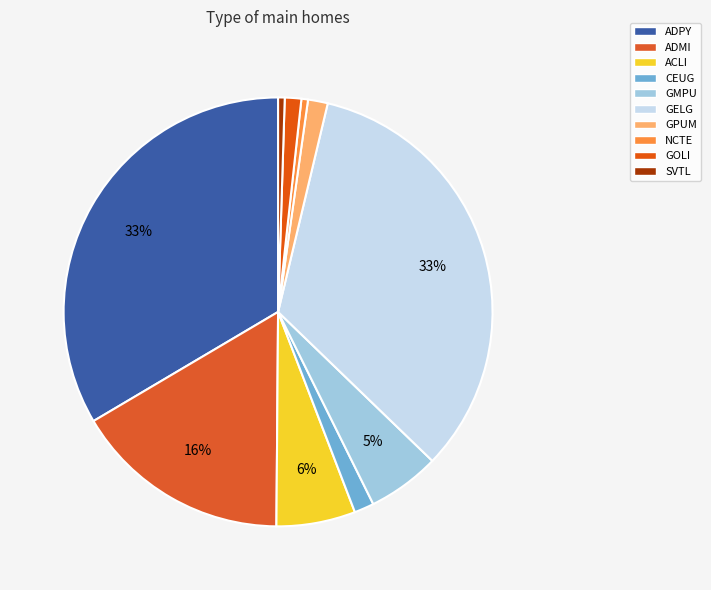

Is there any slice that represents more than half of the pie?

No